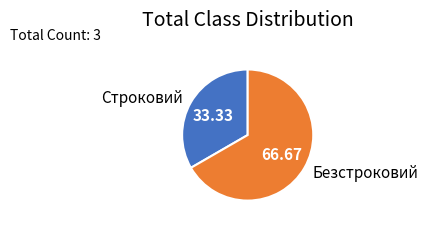

Does Безстроковий represent more than half of the total?

Yes